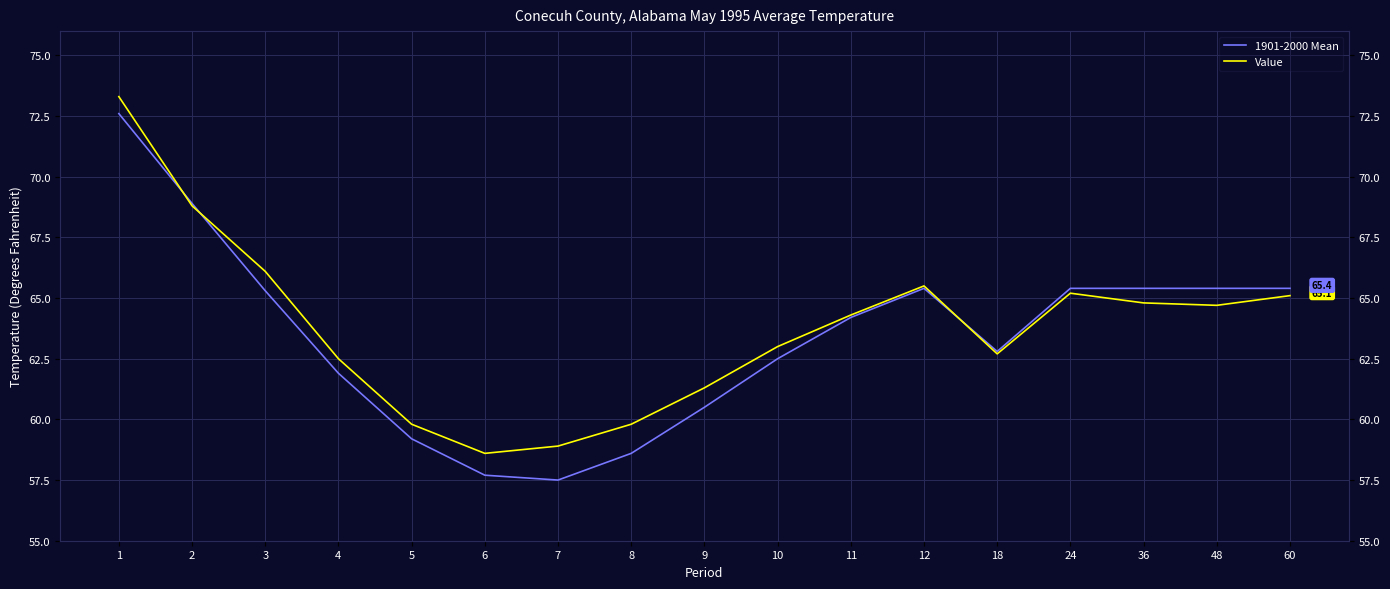

What are all the series names shown in the legend?

1901-2000 Mean, Value